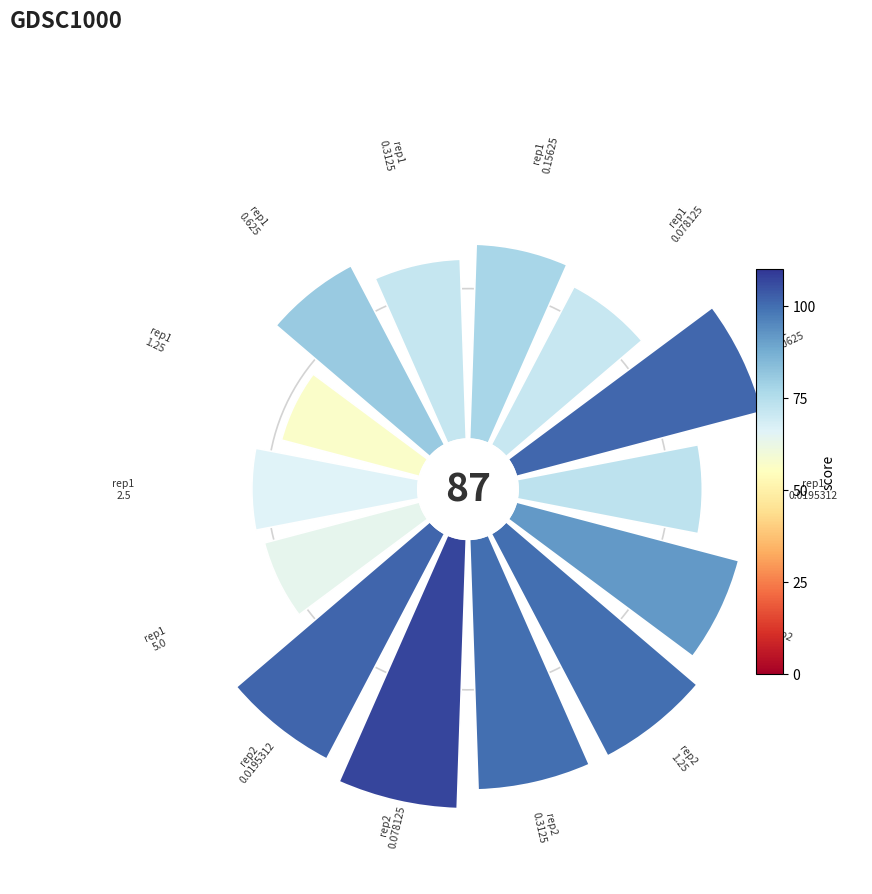

How many slices are in this pie chart?

14